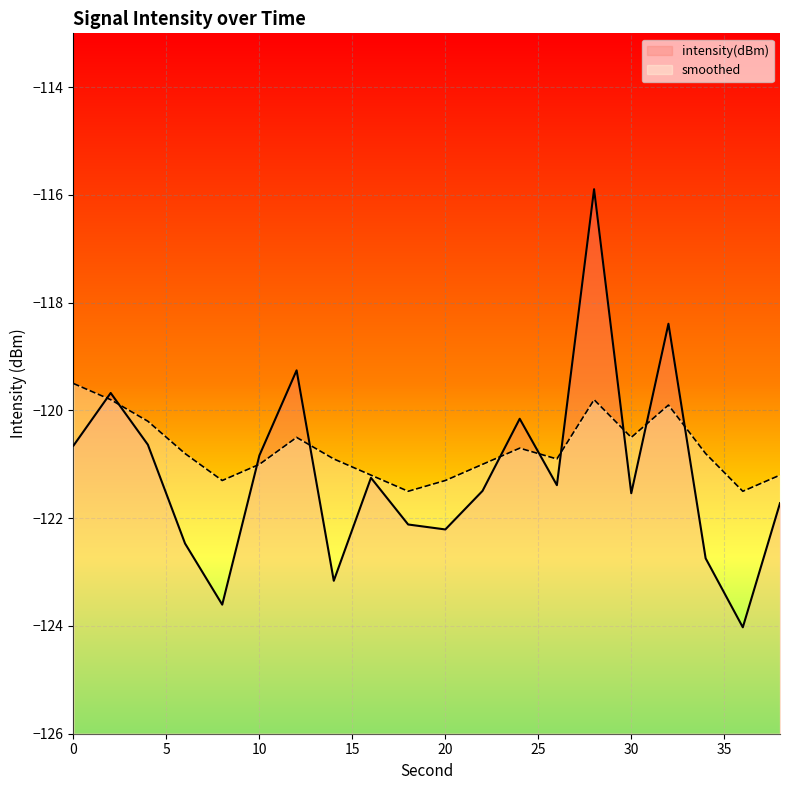

Which has a higher value, 8 or 34?

34